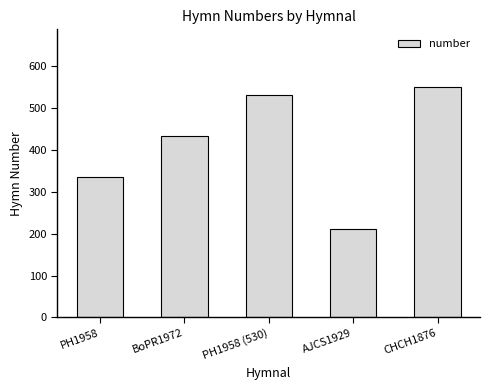

Where is the data nearest to the value 380?

PH1958